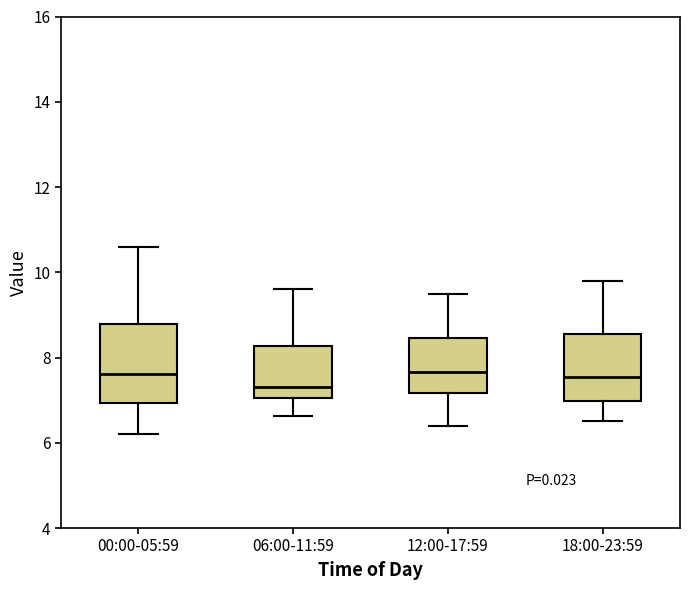

Reading left to right, transcribe this box plot: for each box, give where its median line is, the range the box spans, and where its two whiskers end, as read against the y-axis. The values are not printed on the chart, so give them approximately, as read against the axis.

00:00-05:59: median 7.6, box 7.0 to 8.8, whiskers 6.2 to 10.6
06:00-11:59: median 7.4, box 7.0 to 8.2, whiskers 6.6 to 9.6
12:00-17:59: median 7.6, box 7.2 to 8.4, whiskers 6.4 to 9.6
18:00-23:59: median 7.6, box 7.0 to 8.6, whiskers 6.6 to 9.8